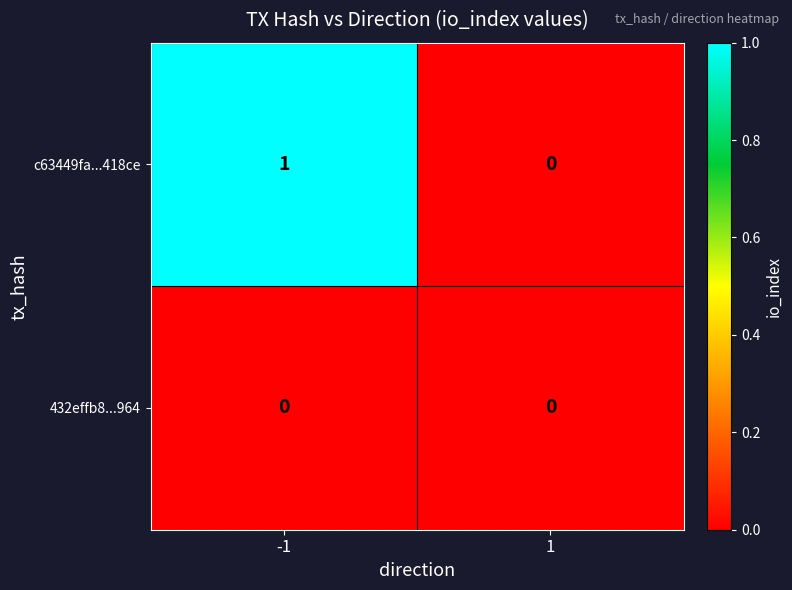

At which category is the sum across all series the highest?

-1